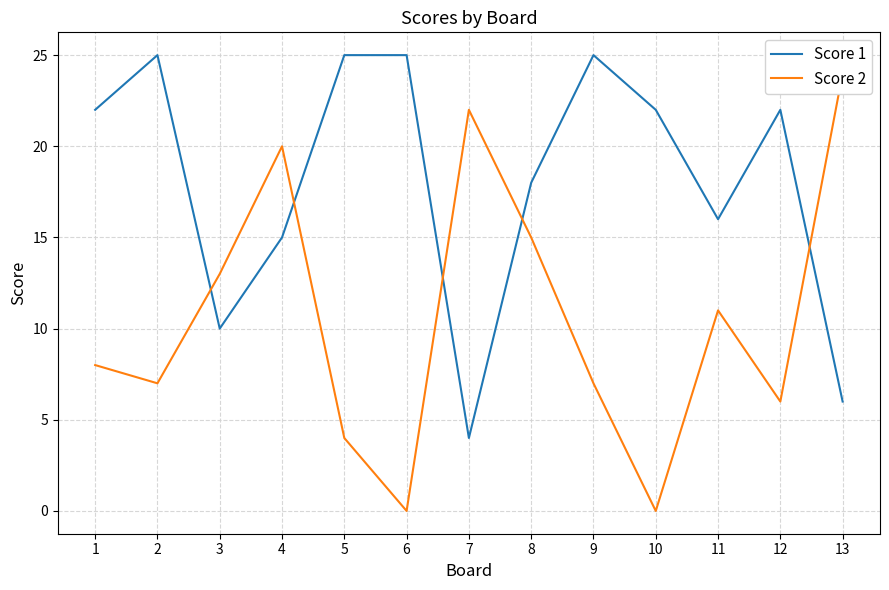

What are all the series names shown in the legend?

Score 1, Score 2